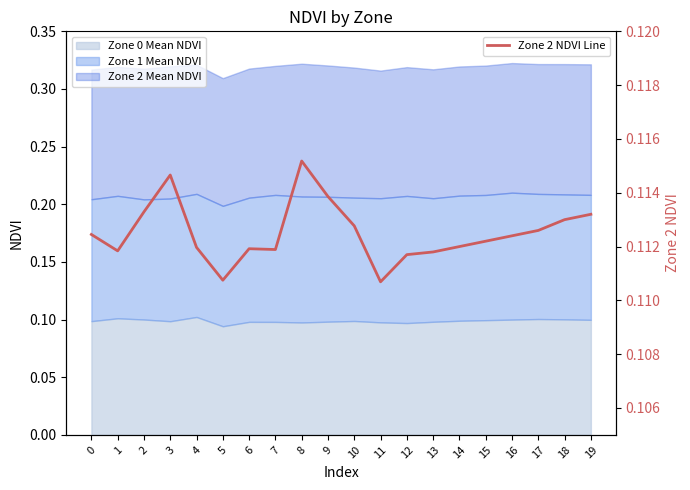

Count the values in the range 0 to 1.

20